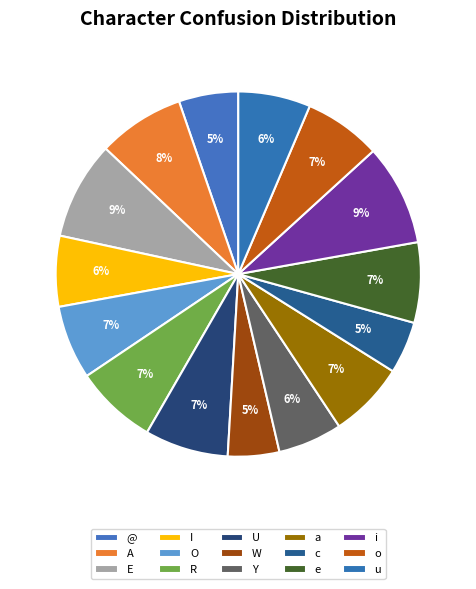

Is there any slice that represents more than half of the pie?

No